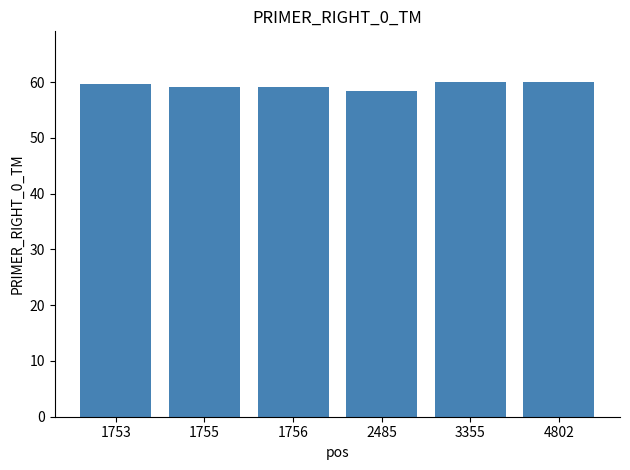

What is the difference between the values at 4802 and 3355?

0.1